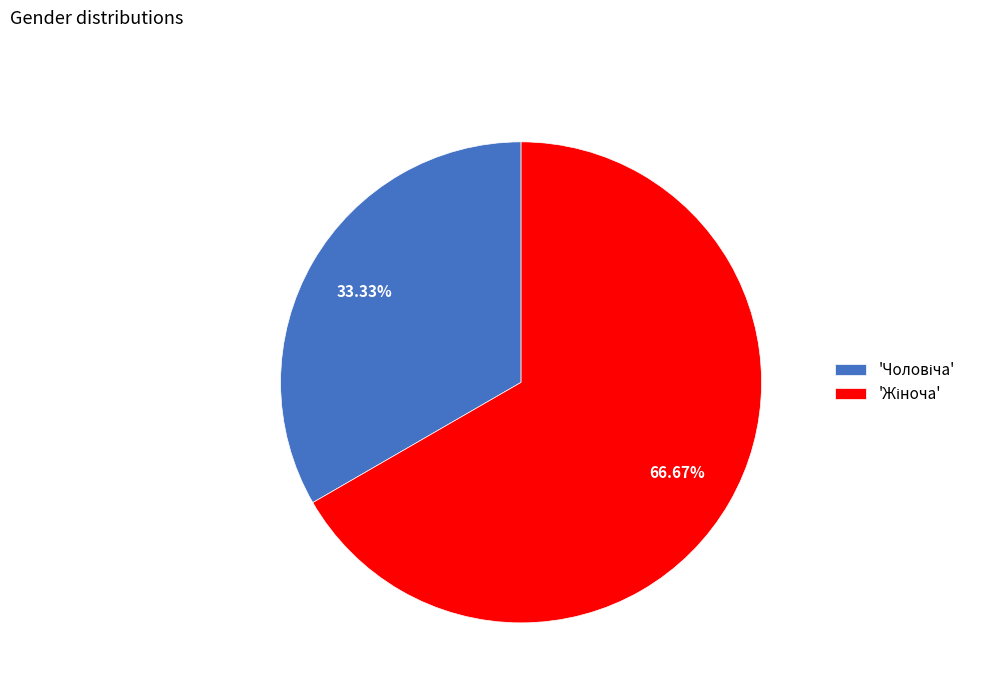

Is there any slice that represents more than half of the pie?

Yes